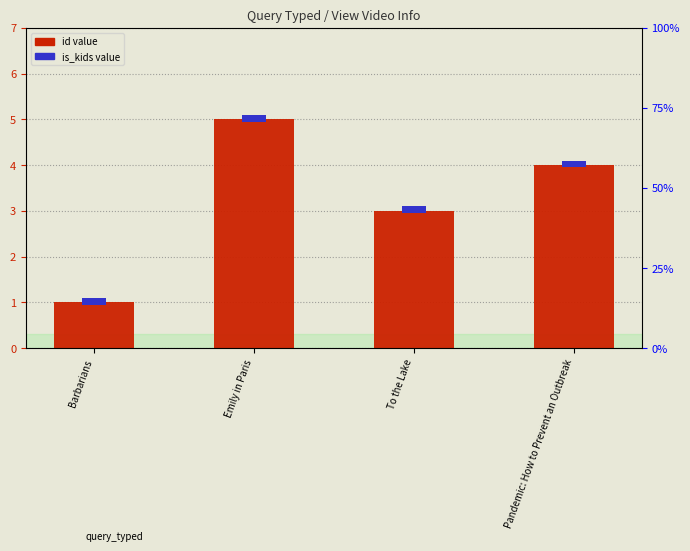

What position from the right is Pandemic: How to Prevent an Outbreak?

1